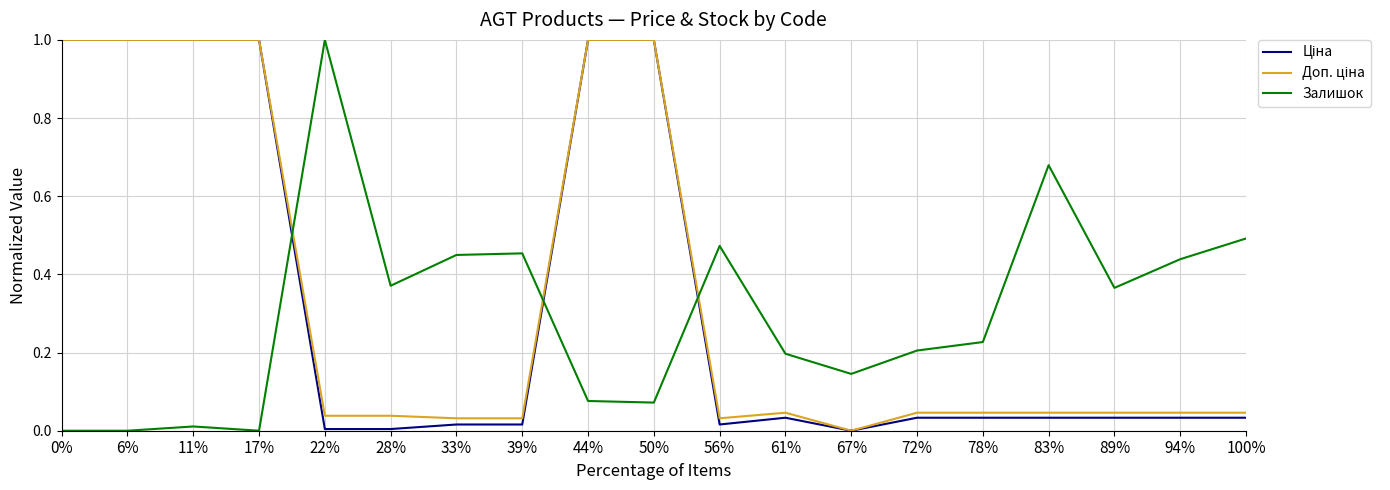

What is the greatest value displayed?

1.0